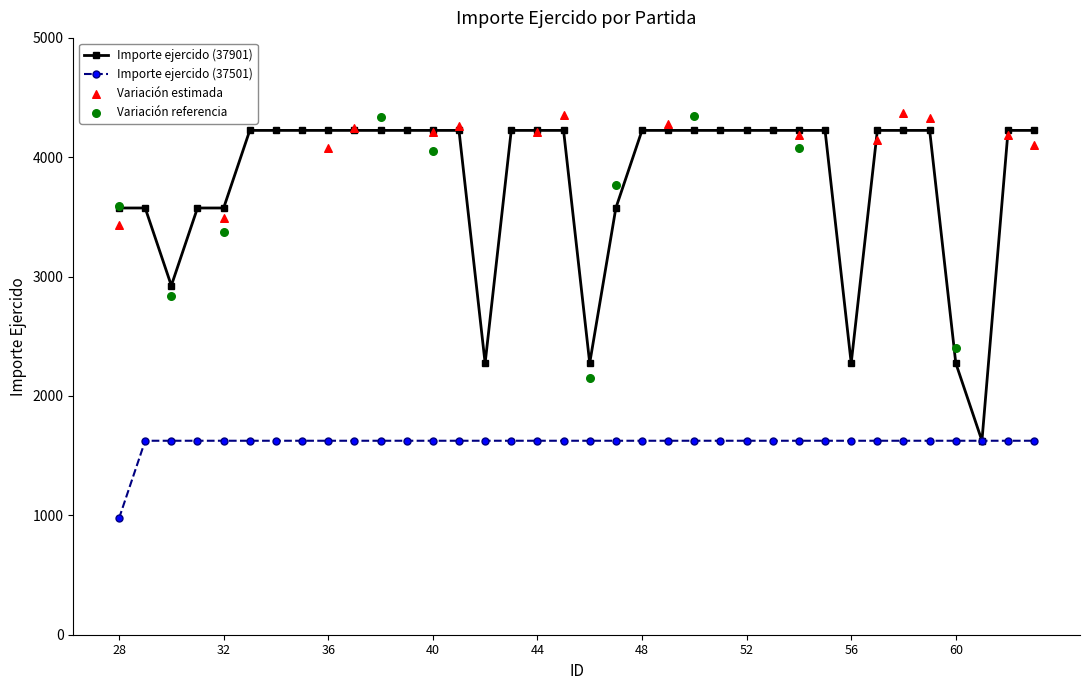

What is the total value across all series at 29?

5200